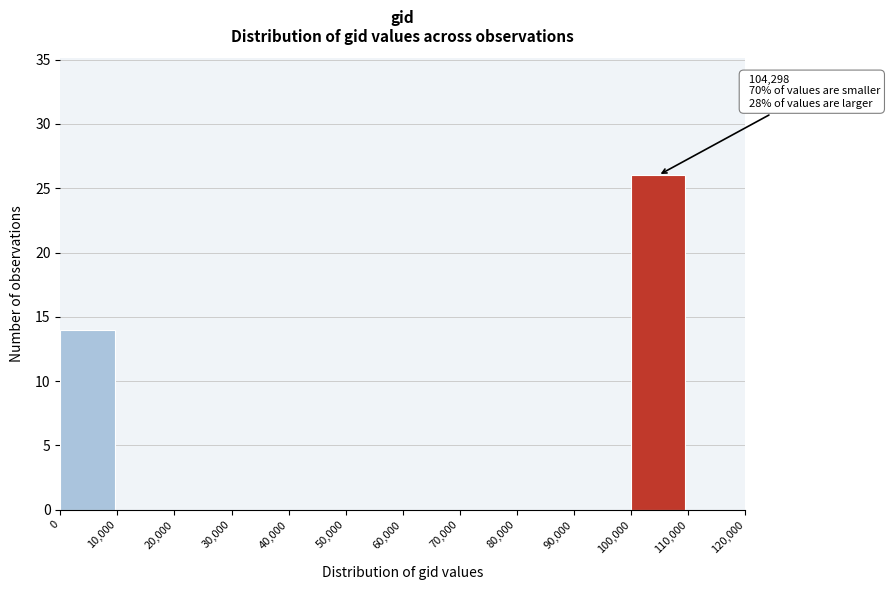

Which range on the x-axis has the tallest bar?

100,000 to 110,000